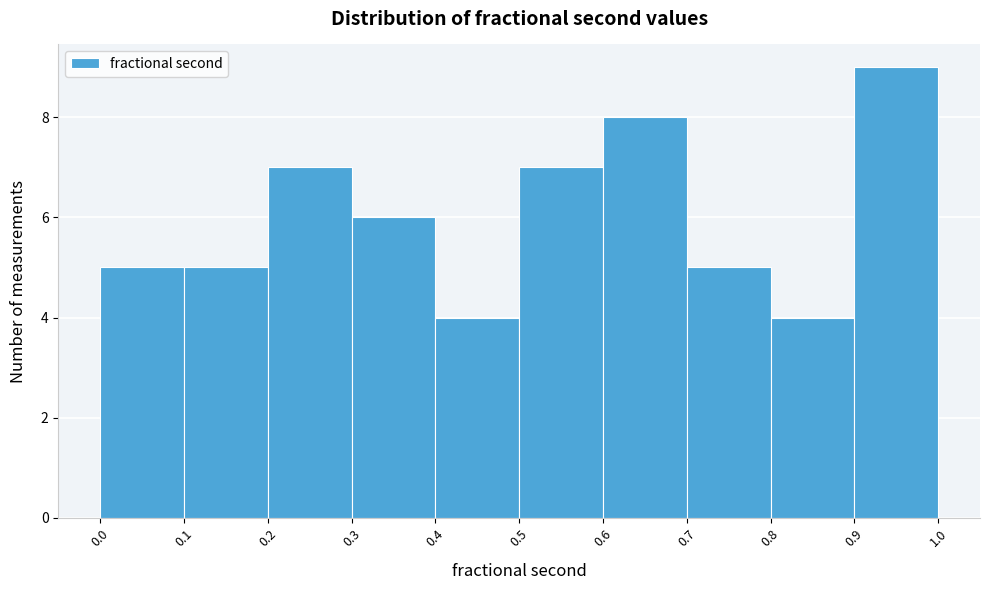

Reading left to right, transcribe this chart: for each bar, give the range it covers on the x-axis and its height. The values are not printed on the chart, so give them approximately, as read against the axis.

0.0 to 0.1: 5
0.1 to 0.2: 5
0.2 to 0.3: 7
0.3 to 0.4: 6
0.4 to 0.5: 4
0.5 to 0.6: 7
0.6 to 0.7: 8
0.7 to 0.8: 5
0.8 to 0.9: 4
0.9 to 1.0: 9